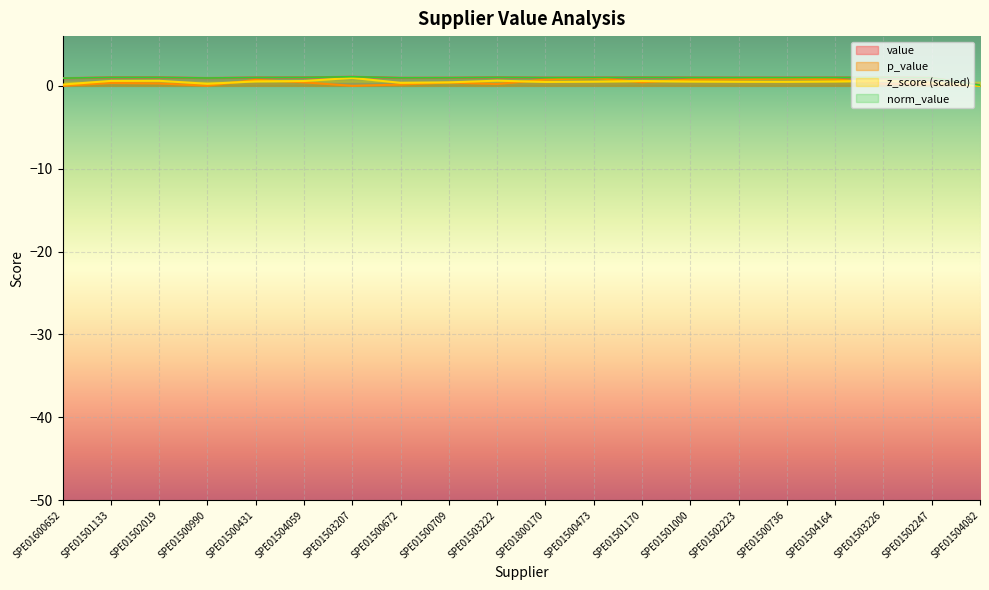

What is the sum of the value values at SPE01502019 and SPE01500431?

2.0